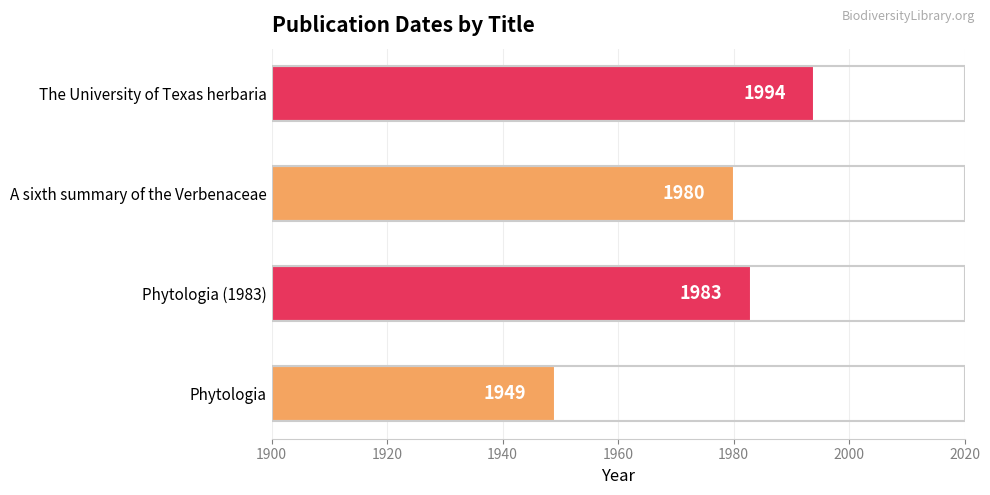

What is the maximum value shown in the chart?

1994